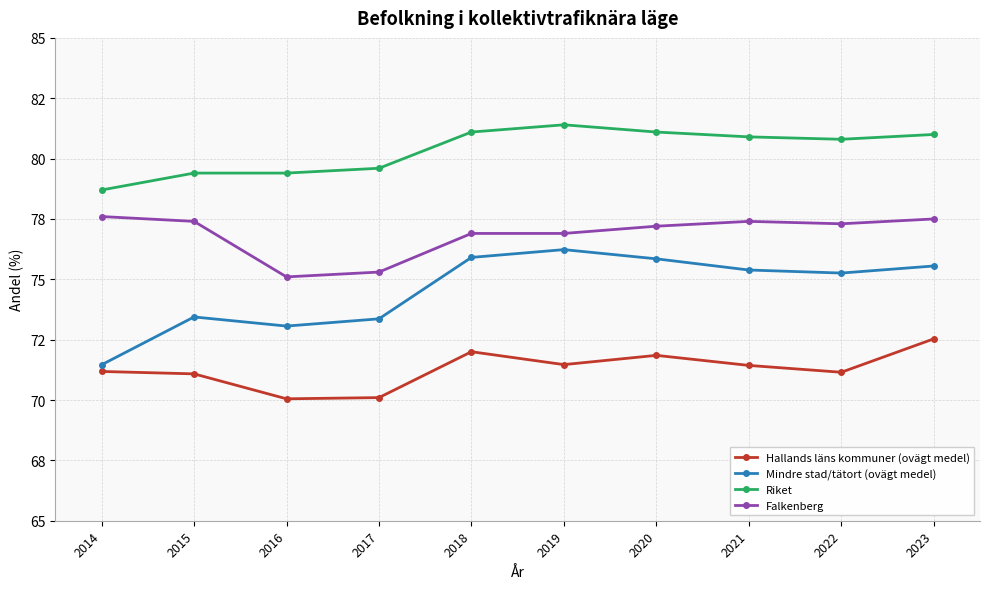

Which series has the widest spread of values?

Mindre stad/tätort (ovägt medel)